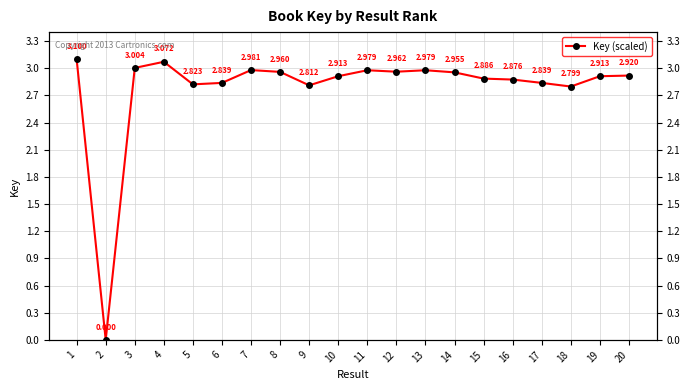

Which category has the lowest value across all series?

2